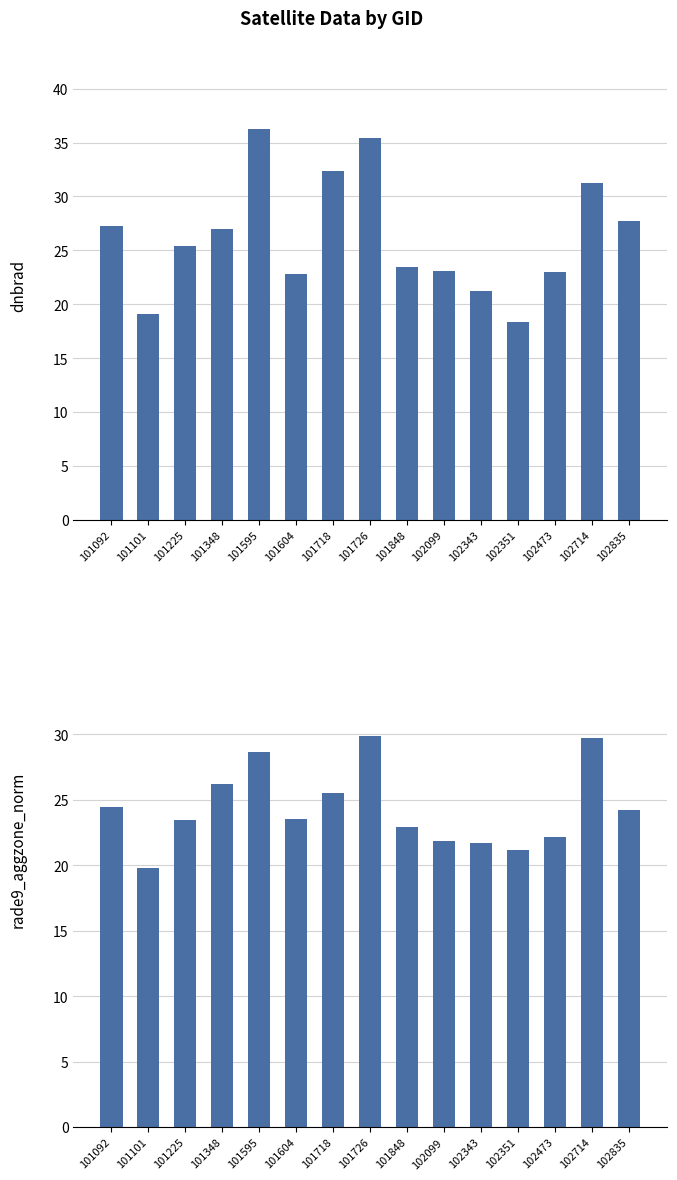

What is the value of the rade9_aggzone_norm bar at the 3rd from the left?

23.4